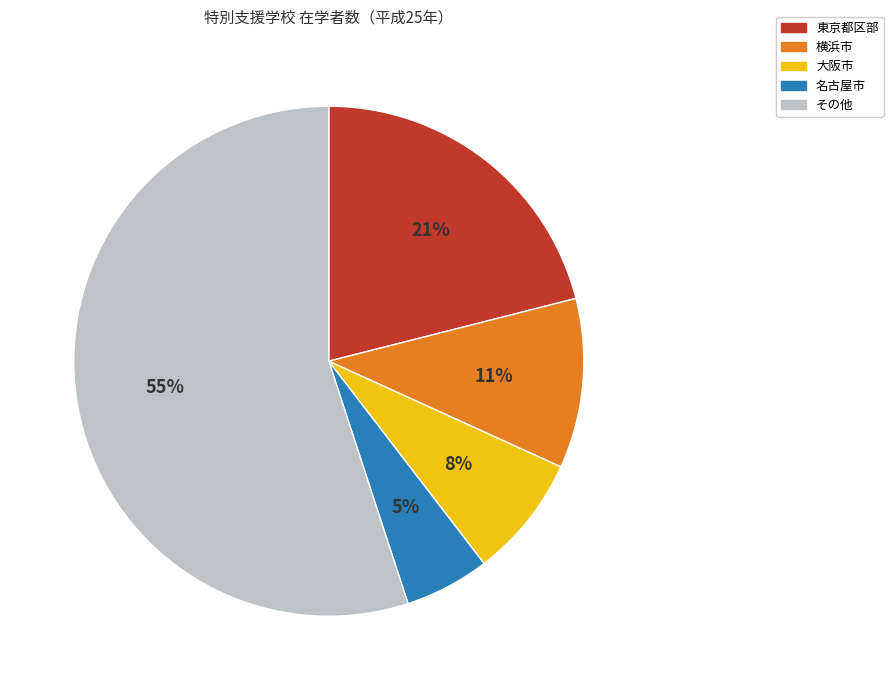

Is it true that 東京都区部 is 21% of the pie?

True